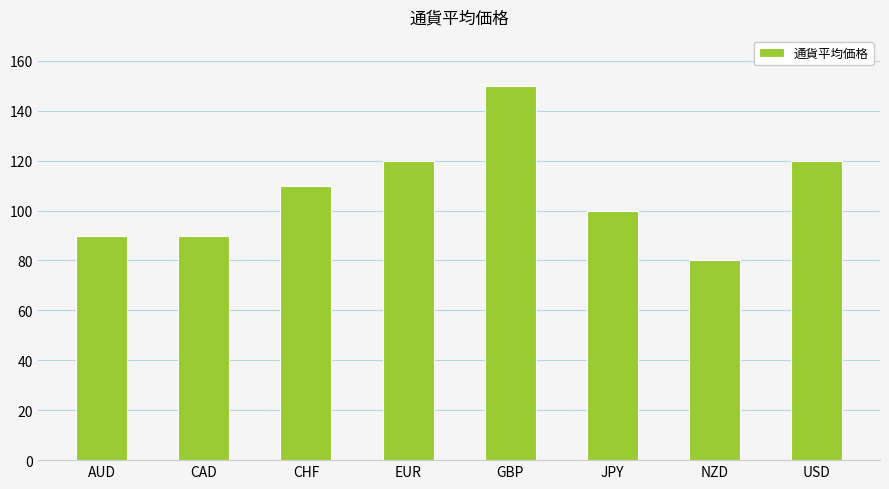

Reading left to right, transcribe all the data shown in this chart.

AUD=90	CAD=90	CHF=110	EUR=120	GBP=150	JPY=100	NZD=80	USD=120